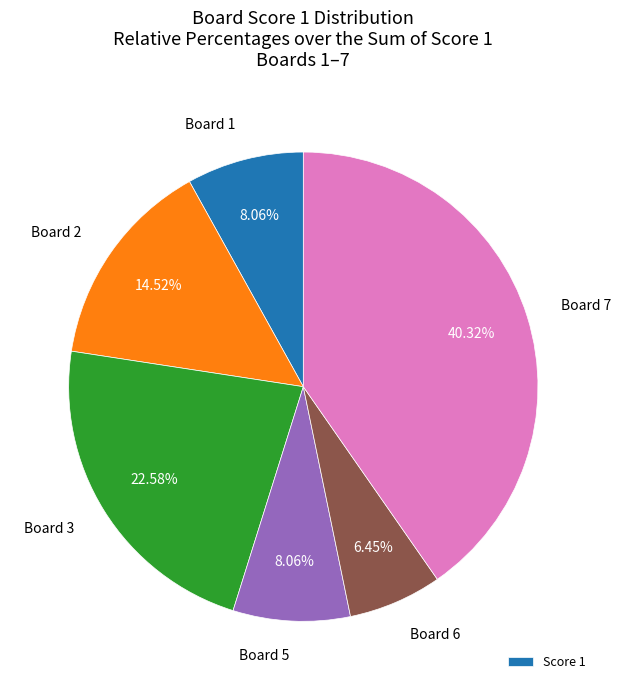

Is there any slice that represents more than half of the pie?

No